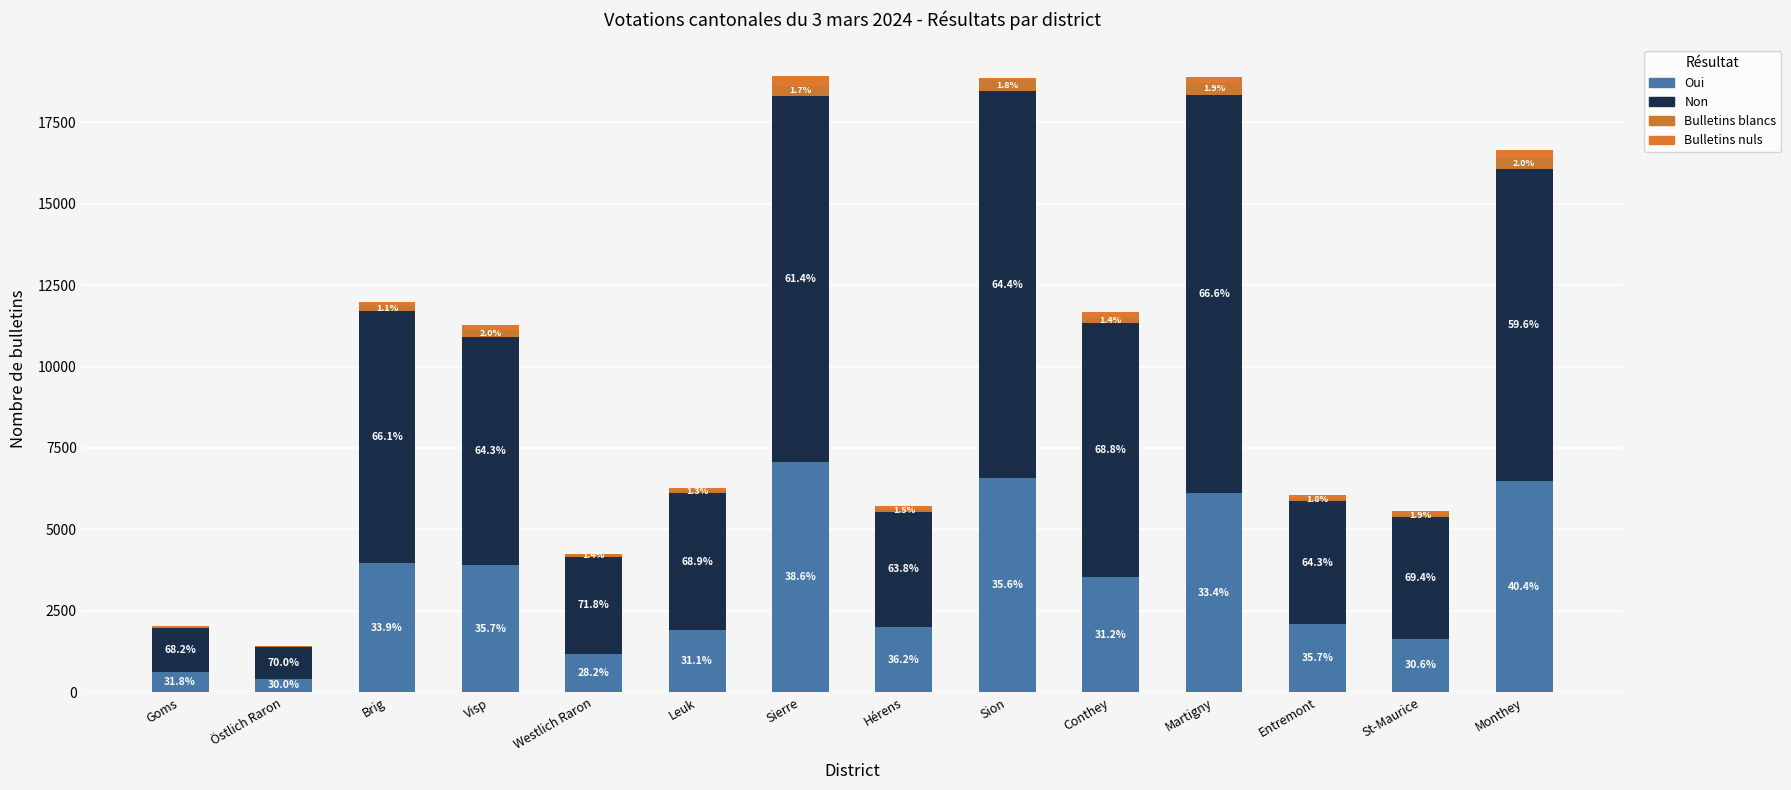

What is the difference between the Bulletins blancs values at St-Maurice and Visp?

118